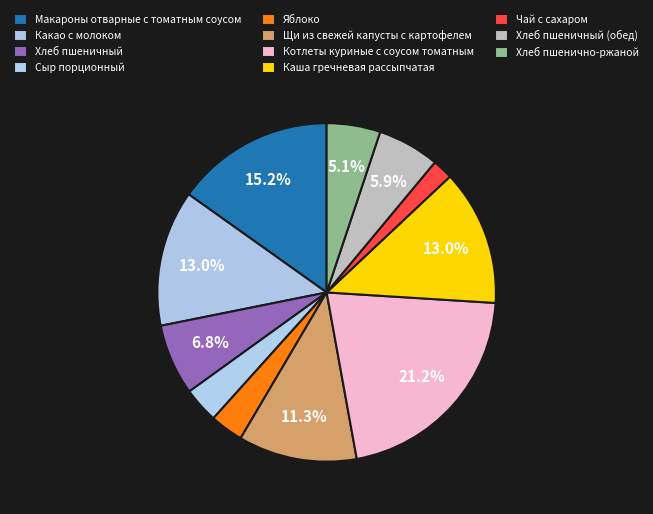

What is the smallest slice in the pie chart?

Чай с сахаром